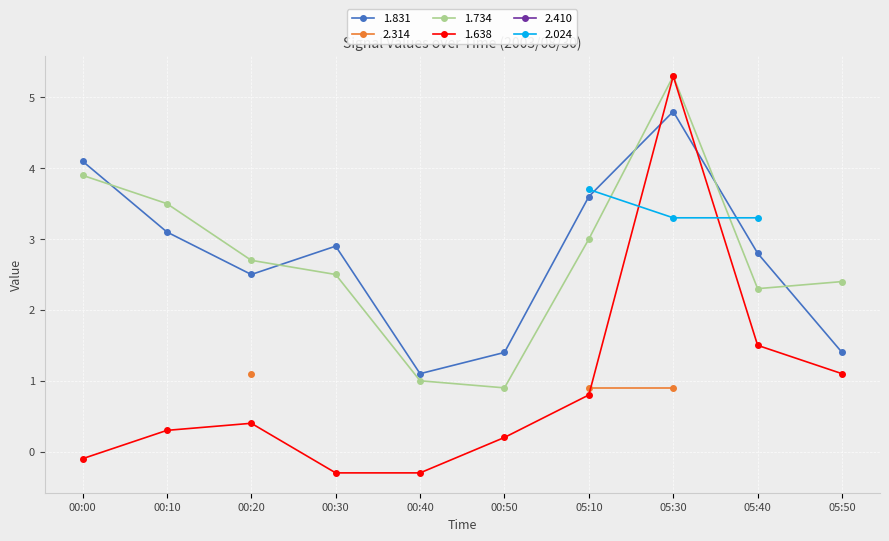

What is the lowest value of the 1.734 series?

0.9